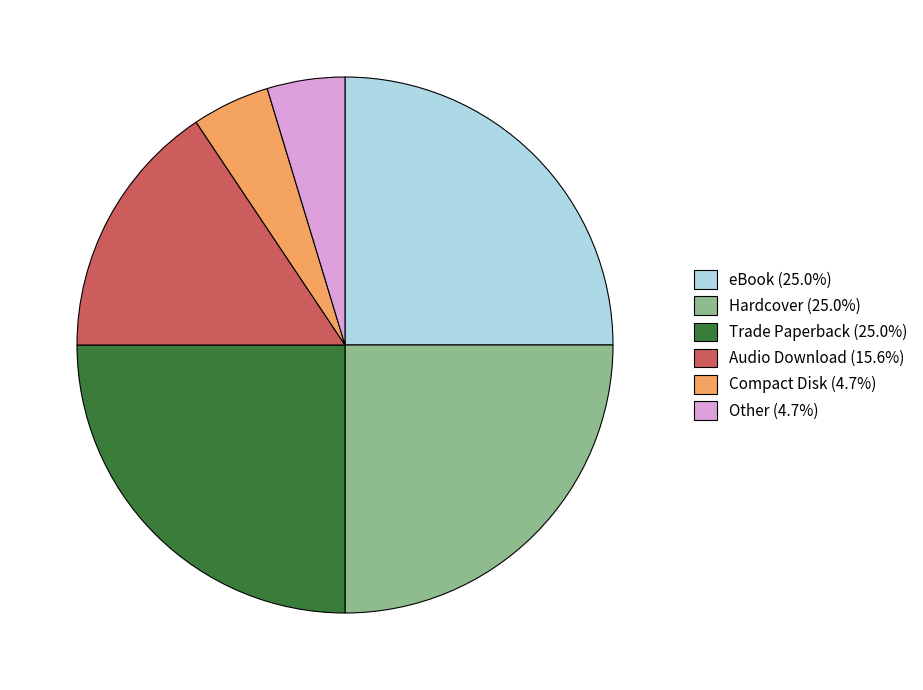

Is Other the majority of the pie?

No